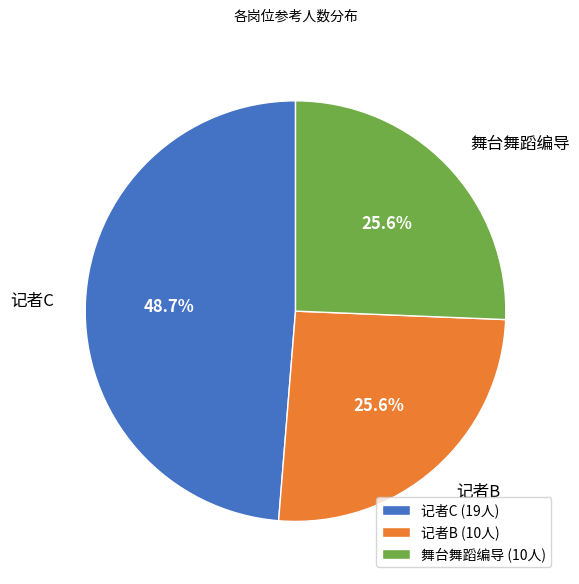

Do 记者C and 舞台舞蹈编导 together represent more than half of the pie?

Yes